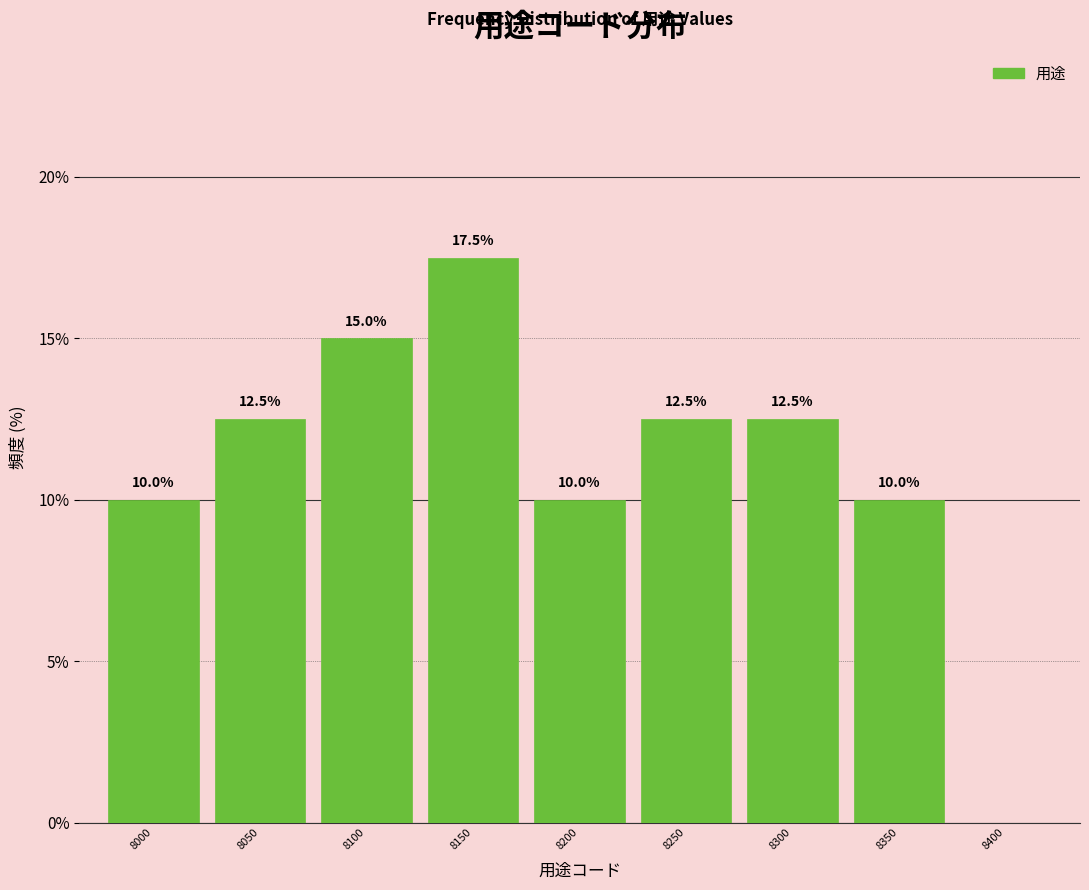

Reading left to right, extract all data points from this chart.

8000=10.0	8050=12.5	8100=15.0	8150=17.5	8200=10.0	8250=12.5	8300=12.5	8350=10.0	8400=0.0